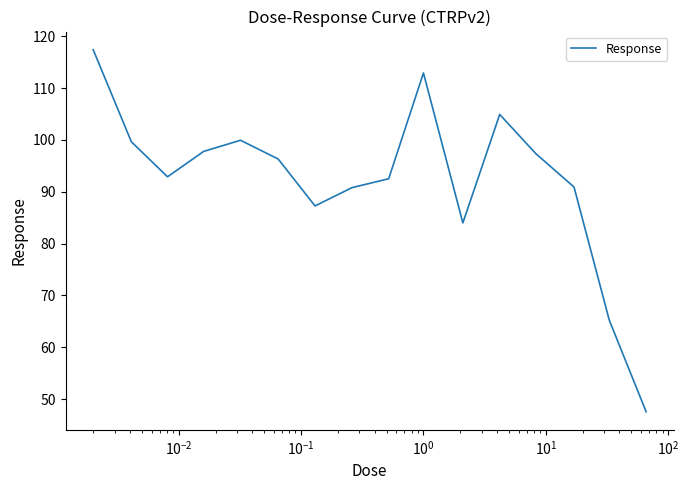

What is the maximum value shown in the chart?

117.4